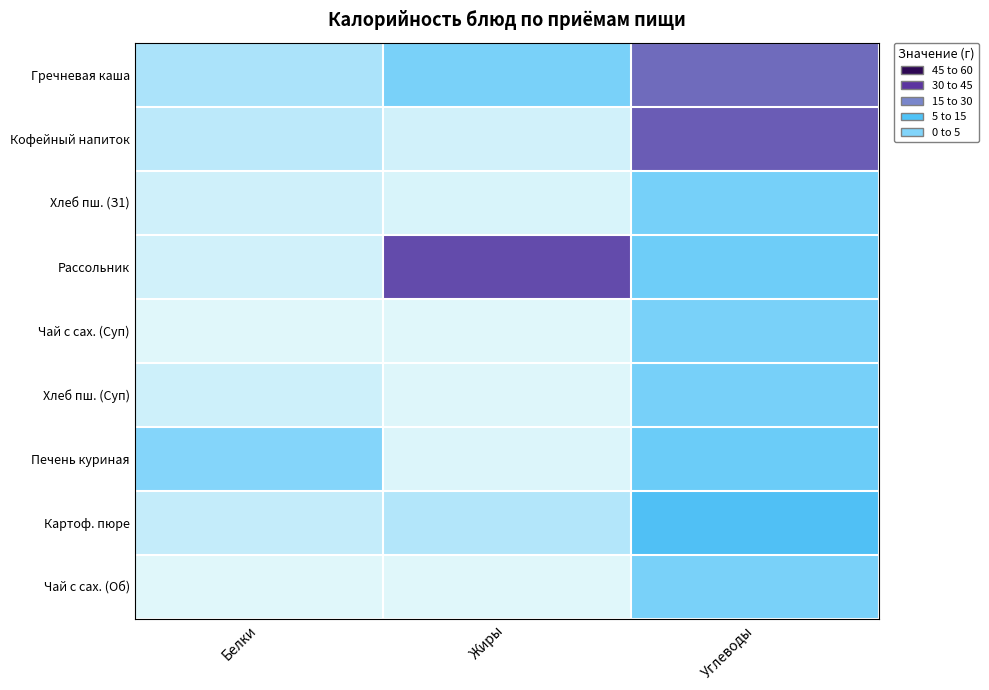

At how many categories does at least one series exceed 27?

2